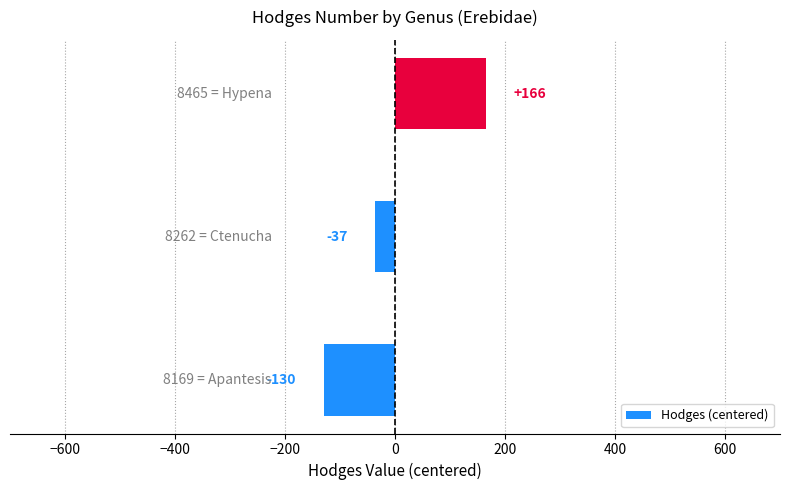

What is the smallest value displayed?

-129.7